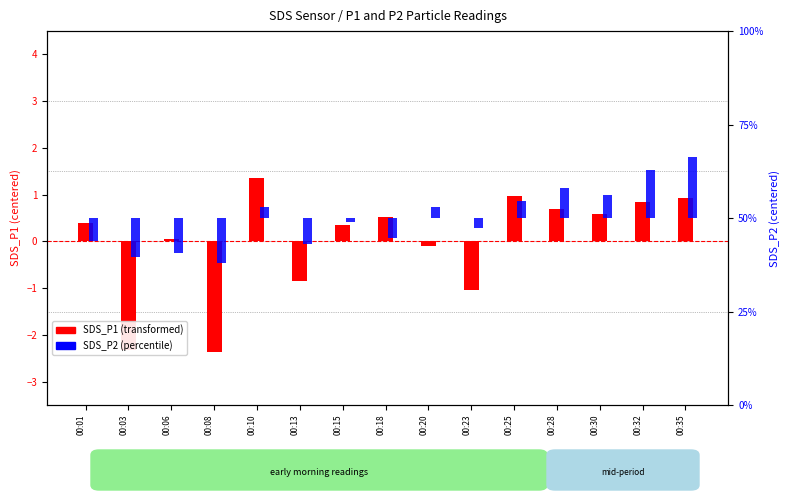

What is the spread (max minus min) of values at 00:08?

2.0